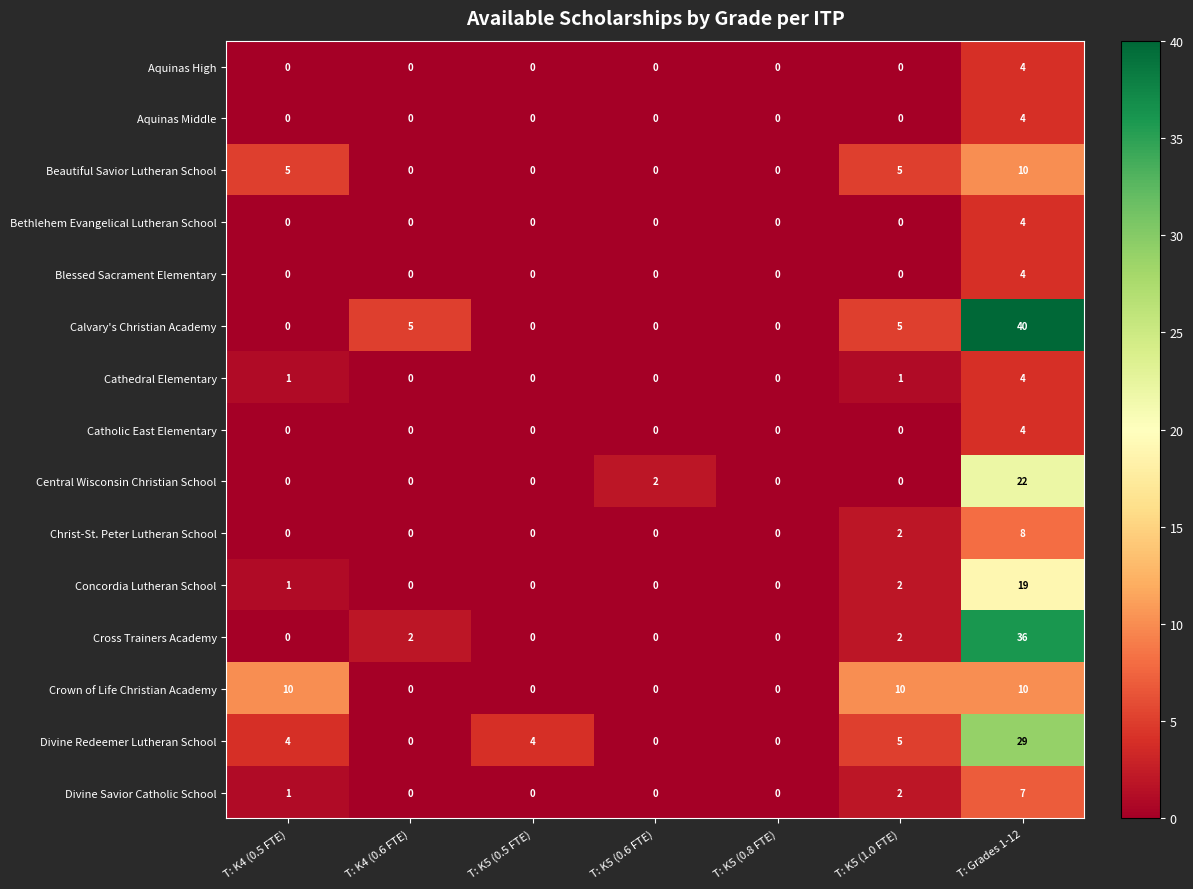

At which label is Divine Redeemer Lutheran School closest to 14?

T: K5 (1.0 FTE)